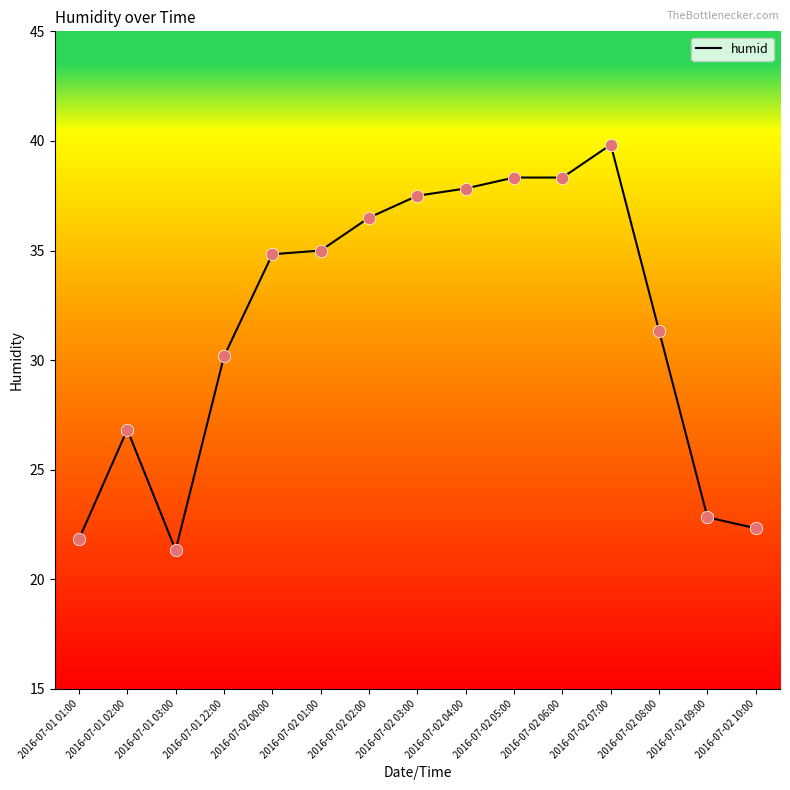

Which has a higher value, 2016-07-01 22:00 or 2016-07-01 02:00?

2016-07-01 22:00